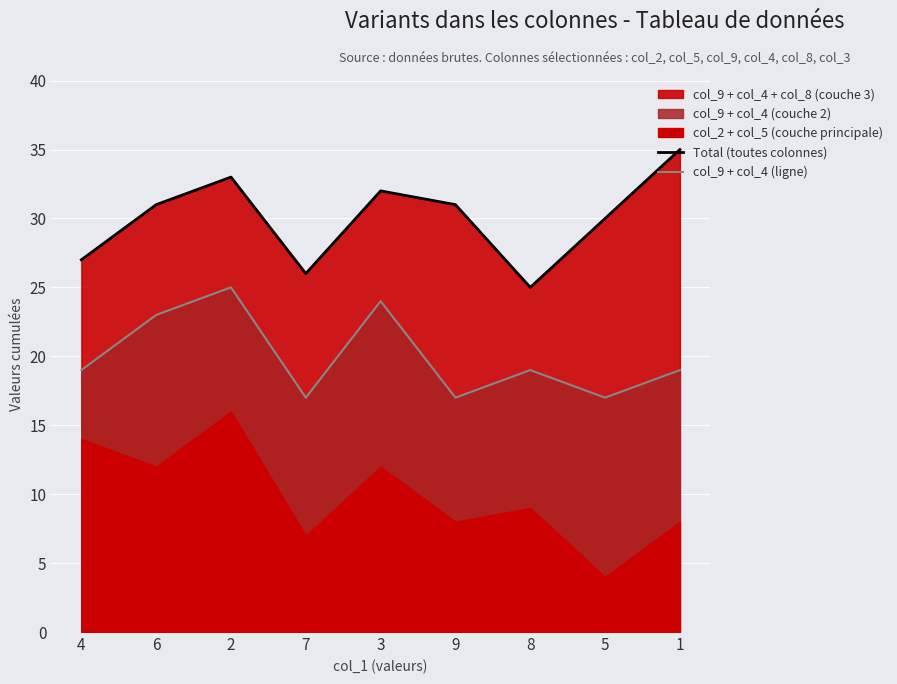

What is the label of the 9th point from the right?

4